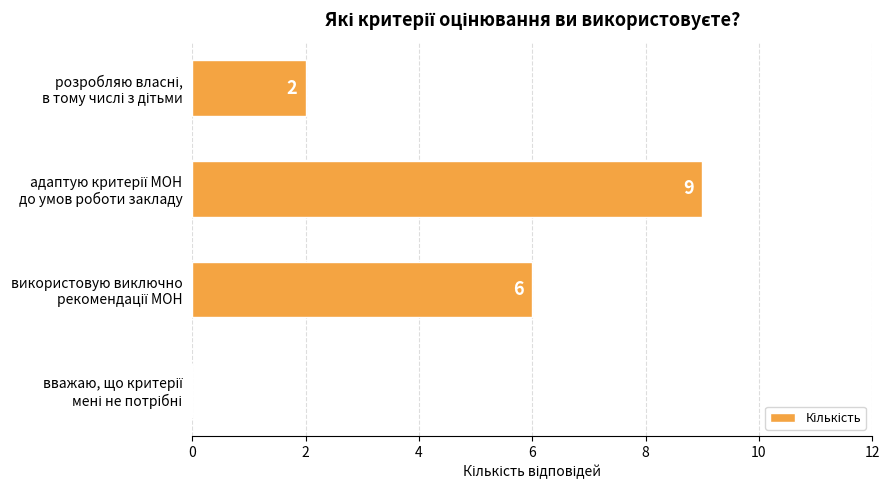

How many values are between 2 and 9?

3